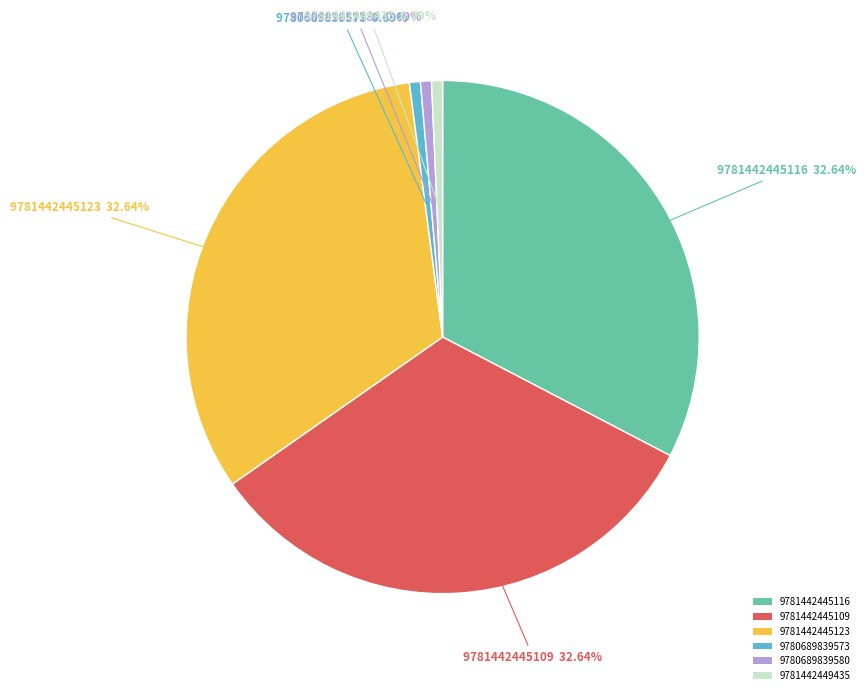

Does 9781442445123 account for over 50% of the chart?

No